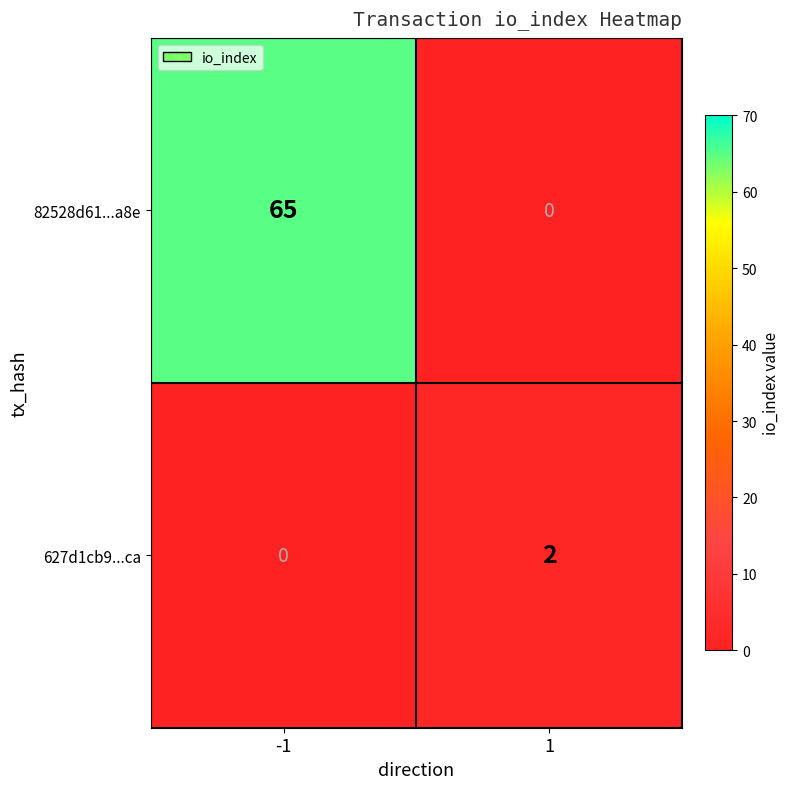

What is the sum of all 82528d61...a8e values?

65